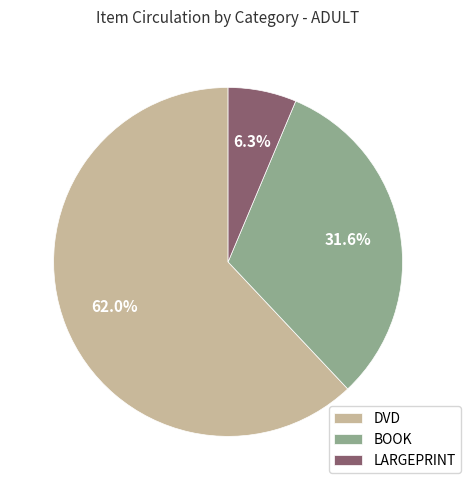

What is the largest slice in the pie chart?

DVD